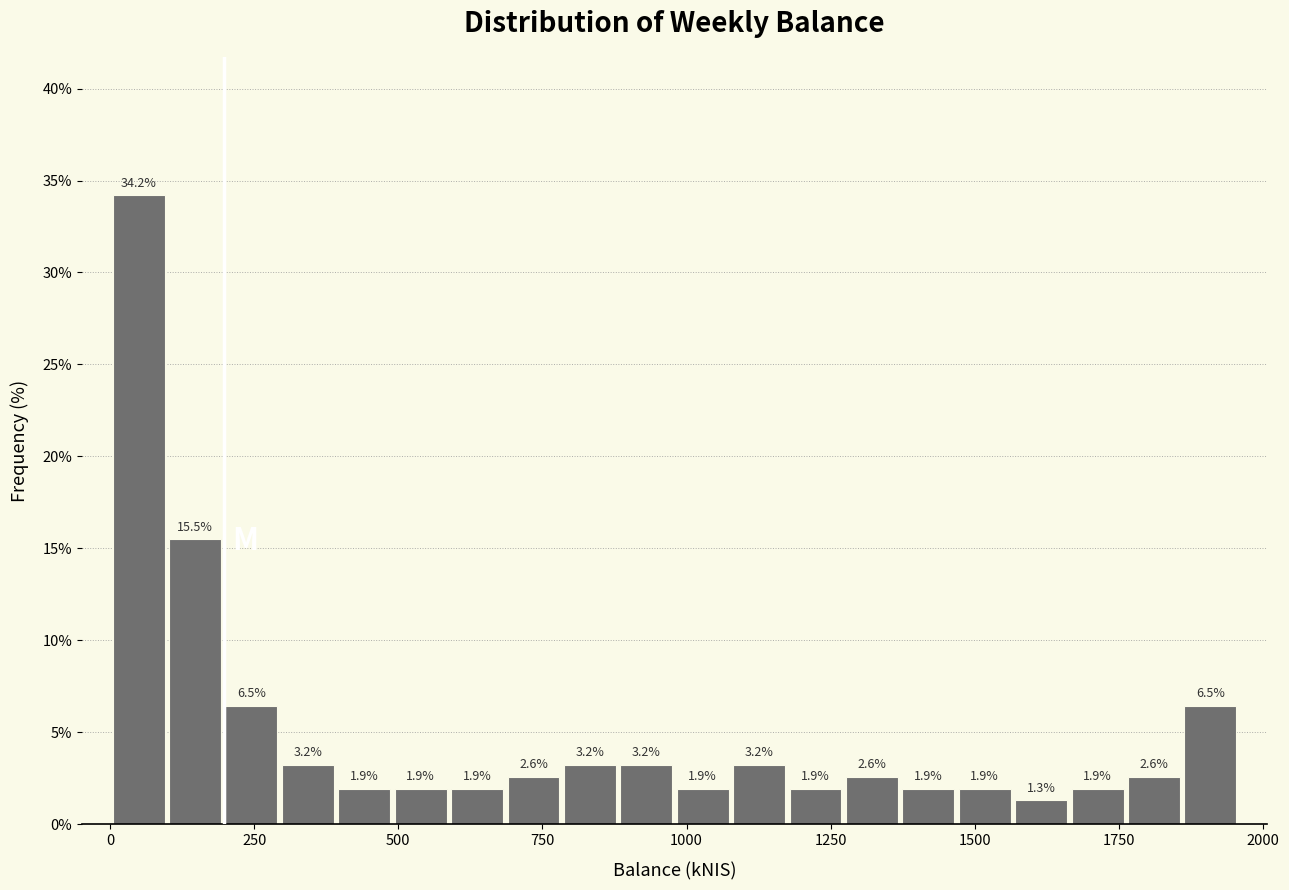

Around what value on the x-axis is the tallest bar? Give the approximate position of its centre, as read against the axis.

50